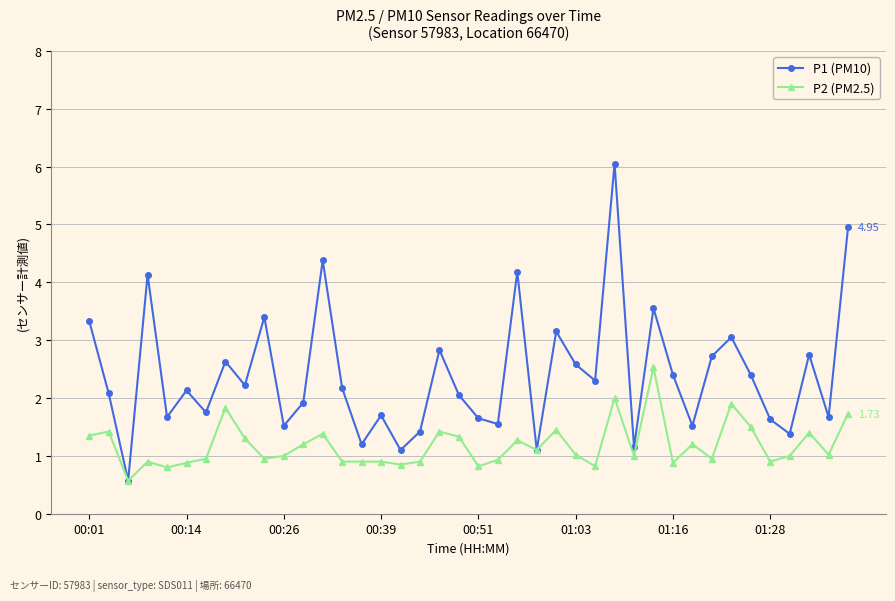

Which series has the largest total across all categories?

P1 (PM10)